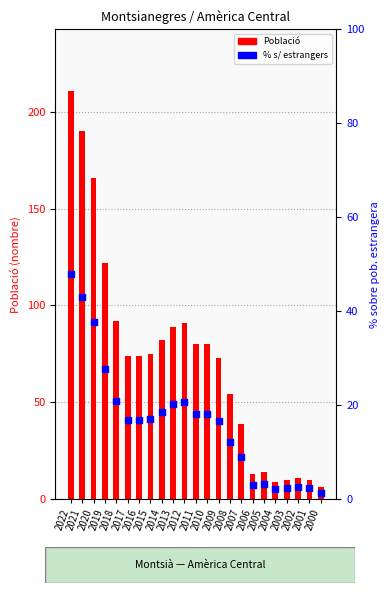

Is the value of % sobre pob. estrangera at 2011 greater than the value of Població Amèrica Central at 2001?

Yes